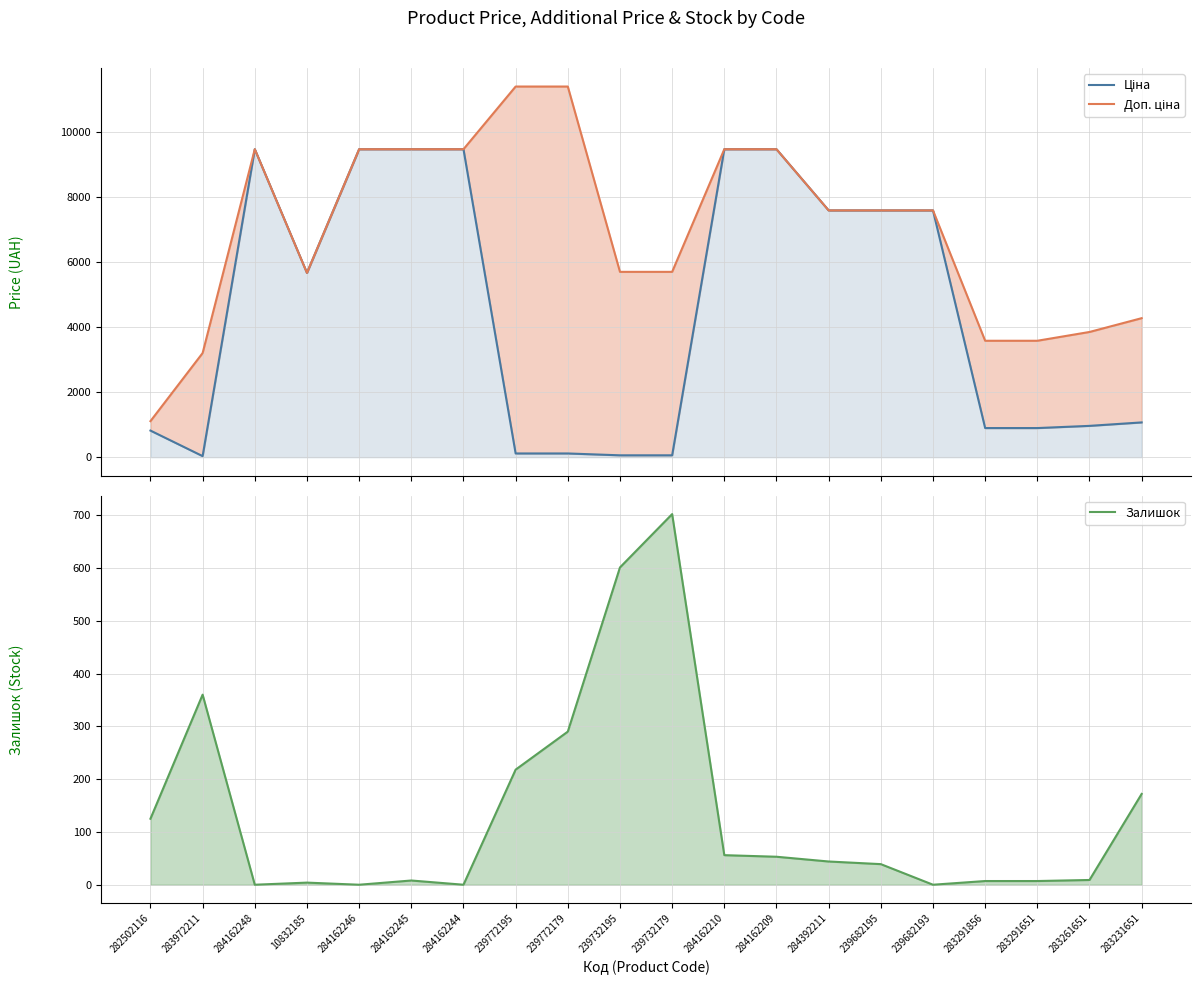

Is it true that Ціна equals 494.7 at 283261651?

False